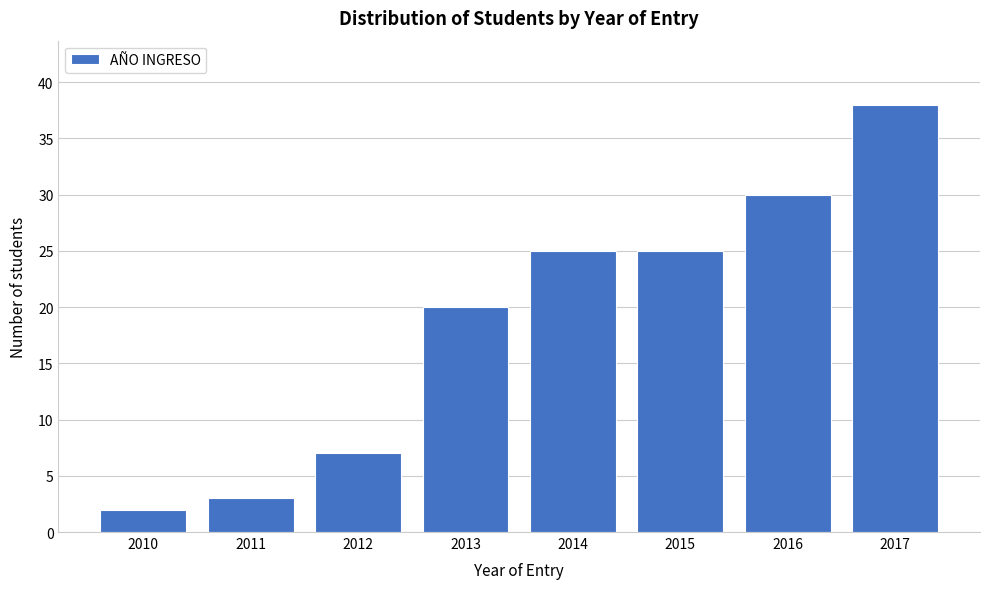

Reading left to right, what are all the values shown in this chart?

2010=2	2011=3	2012=7	2013=20	2014=25	2015=25	2016=30	2017=38